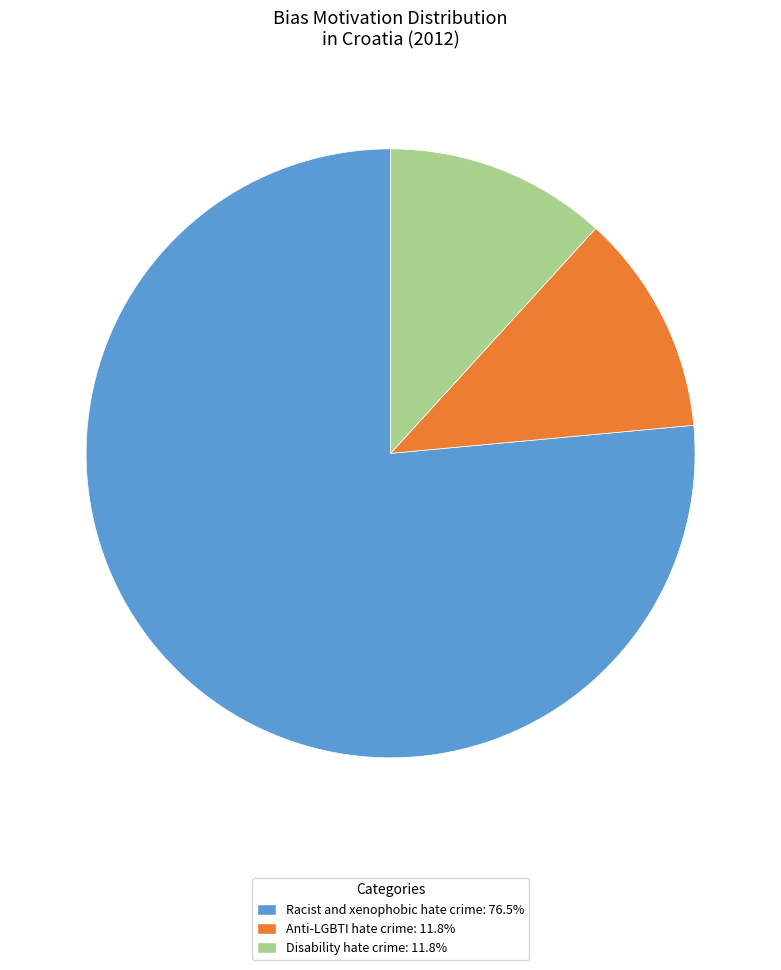

Does any single category account for the majority?

Yes